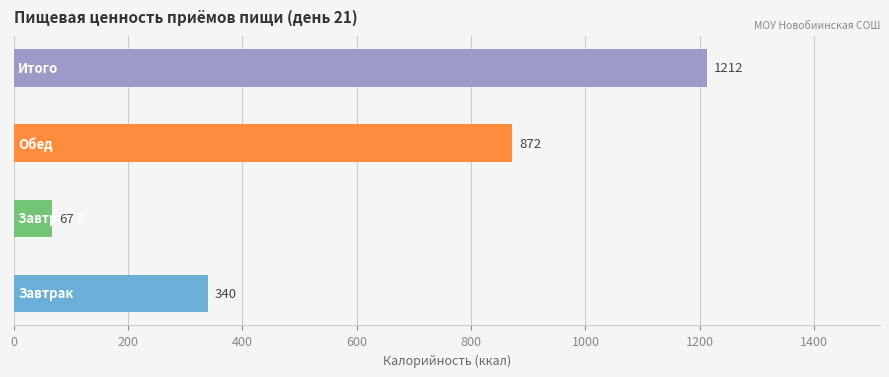

How many values are between 340 and 1212?

3